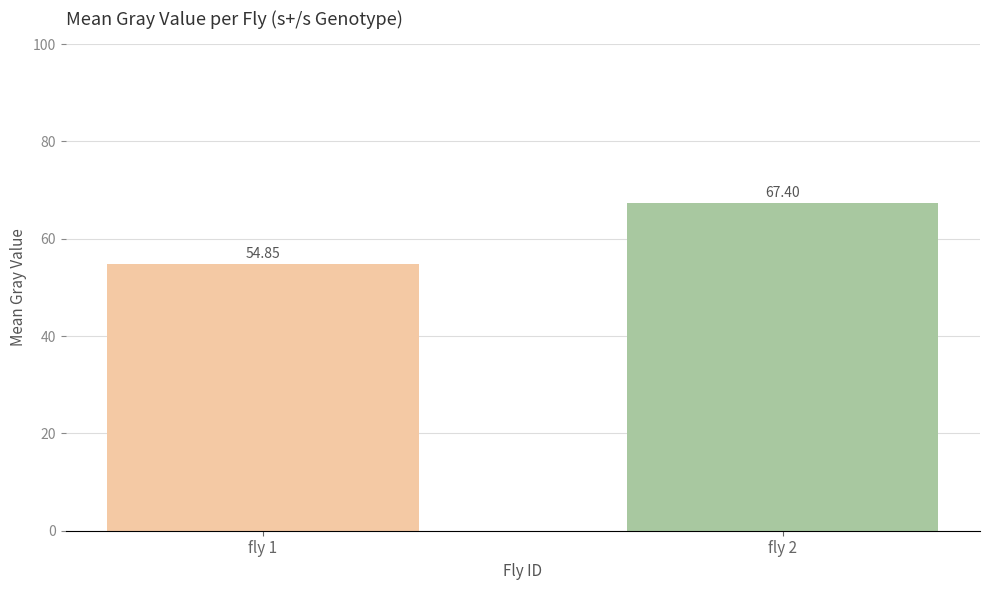

List the labels in order of value, largest first.

fly 2, fly 1